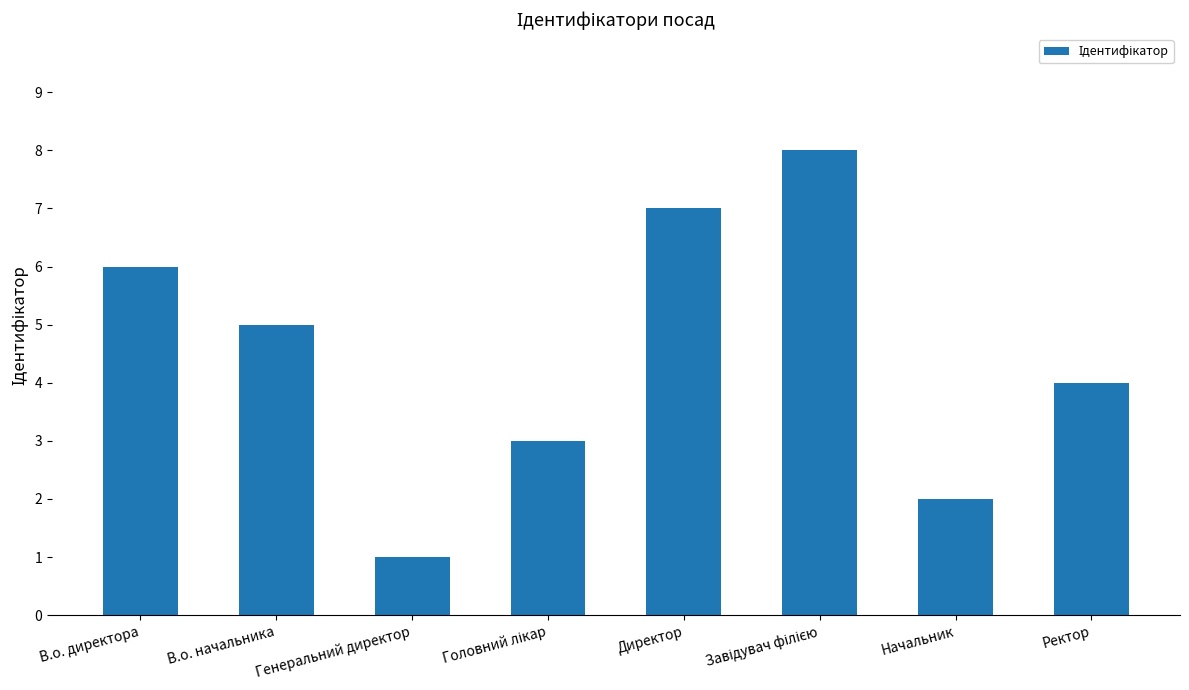

What position from the right is В.о. начальника?

7